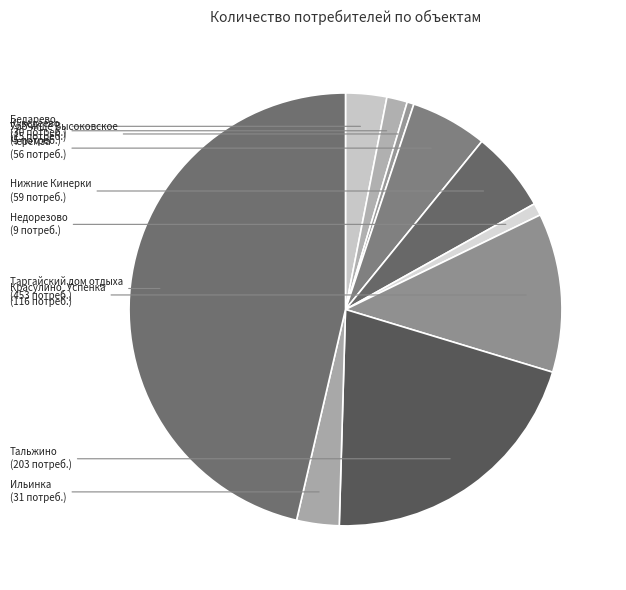

What is the largest slice in the pie chart?

Таргайский дом отдыха